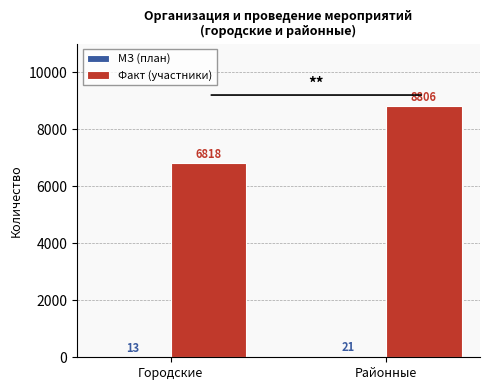

Which series changed the most between Городские and Районные?

Факт (участники)